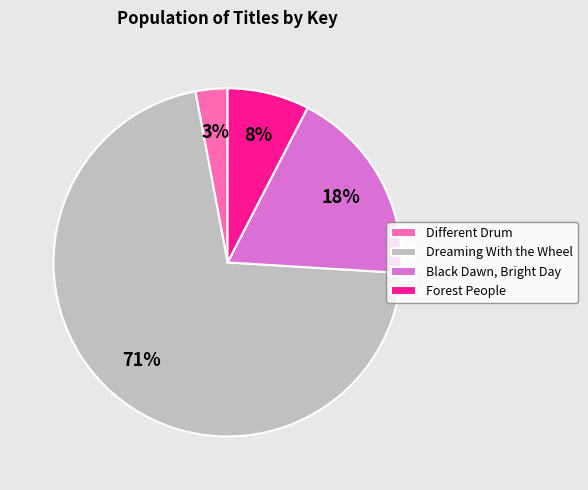

To the nearest percent, what portion does Dreaming With the Wheel represent?

71%